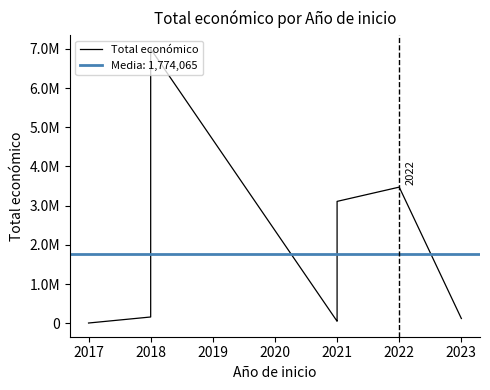

How many values are below 158820?

4